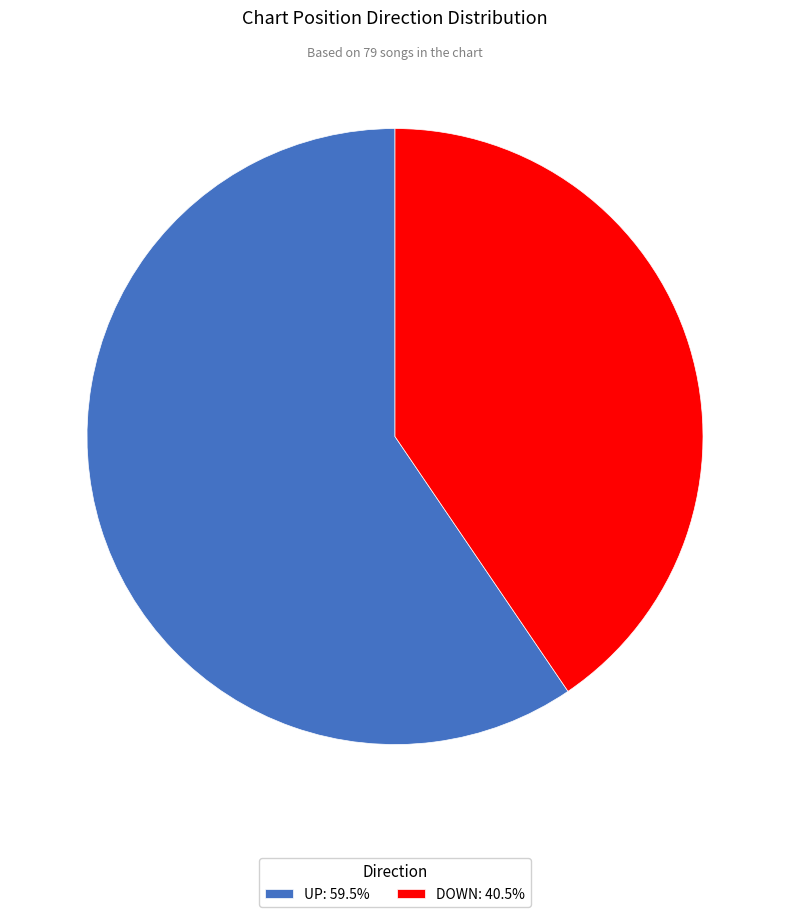

Do UP: 59.5% and DOWN: 40.5% together represent more than half of the pie?

Yes